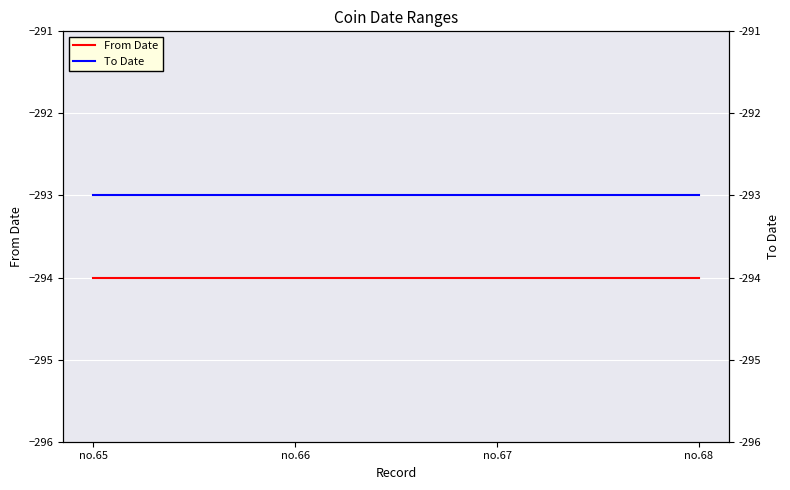

Reading left to right, list all the values displayed in this chart.

From Date: -294	-294	-294	-294
To Date: -293	-293	-293	-293